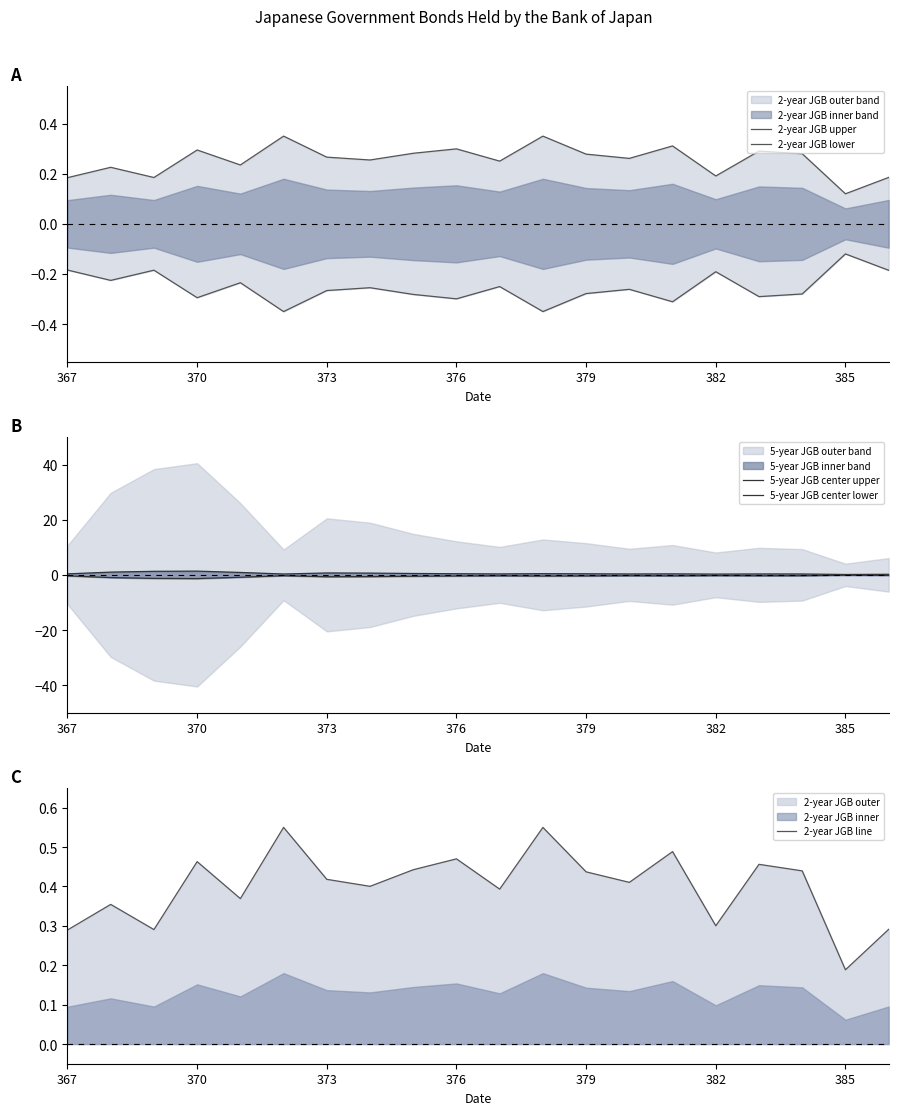

Is it true that 2-year JGB line equals 0.3 at 382?

True